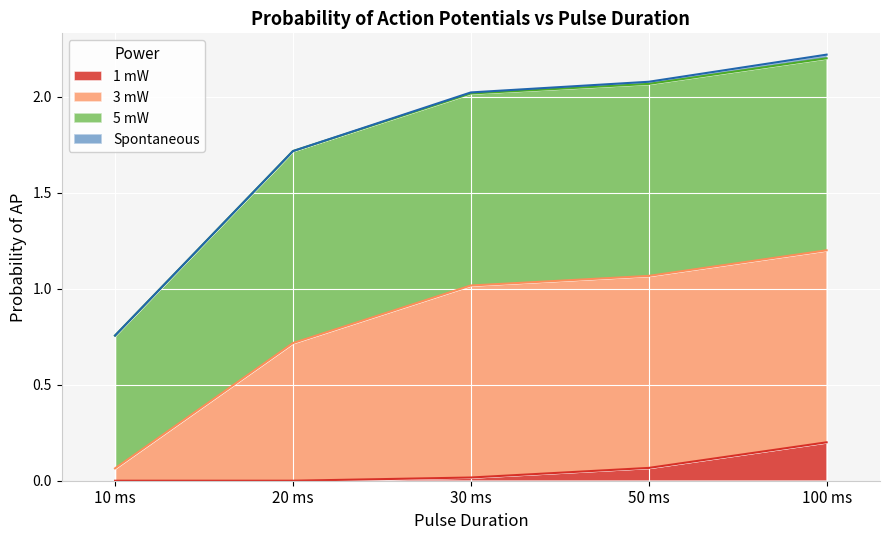

What is the total value across all series at 20 ms?

1.7